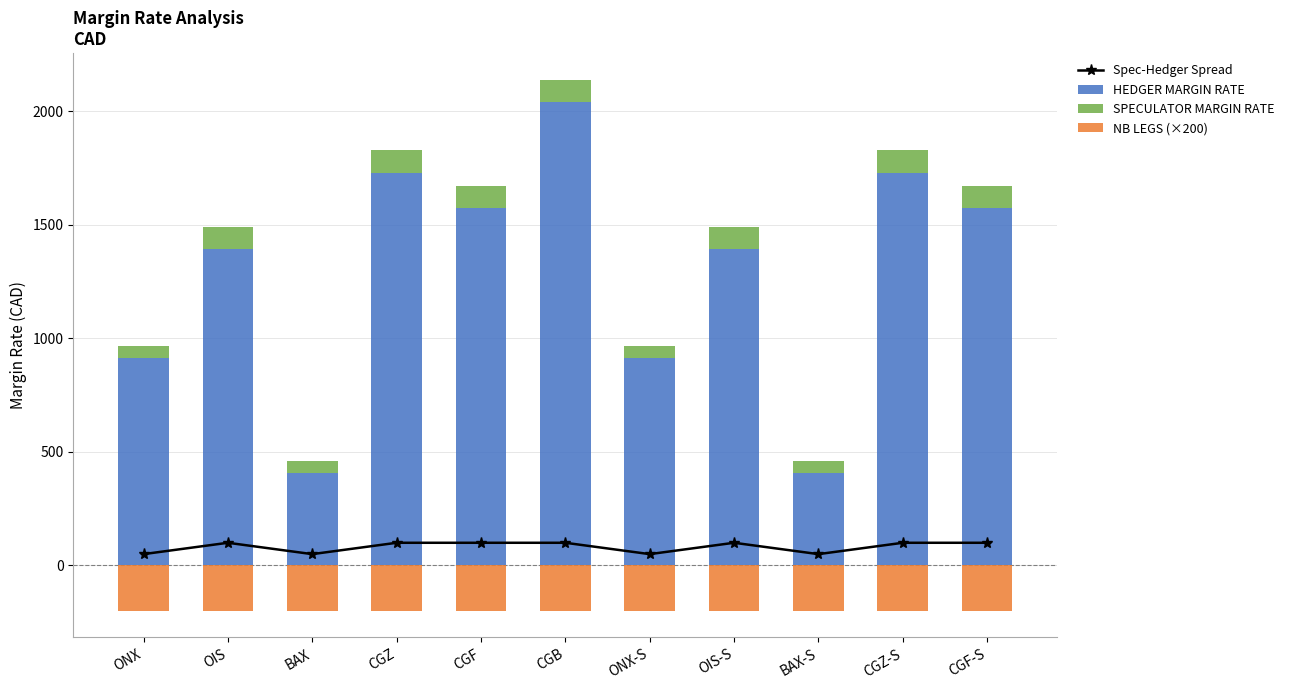

How many SPECULATOR MARGIN RATE values are between 50 and 100?

11